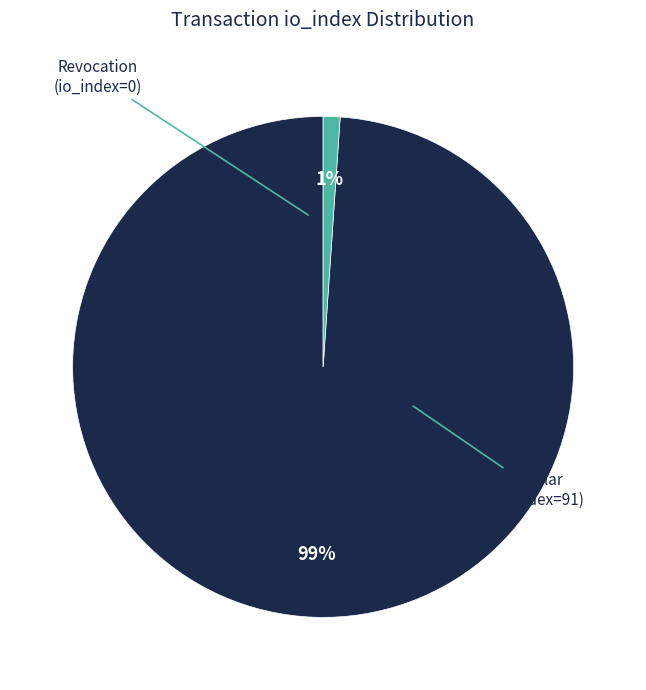

Does any single category account for the majority?

Yes